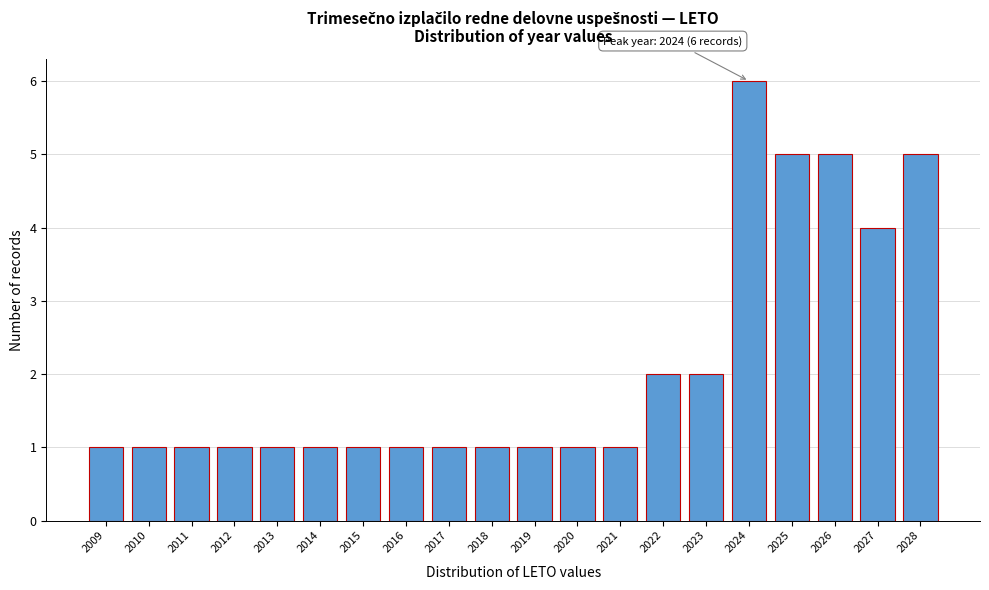

Reading right to left, extract all data points from this chart.

2028=5	2027=4	2026=5	2025=5	2024=6	2023=2	2022=2	2021=1	2020=1	2019=1	2018=1	2017=1	2016=1	2015=1	2014=1	2013=1	2012=1	2011=1	2010=1	2009=1